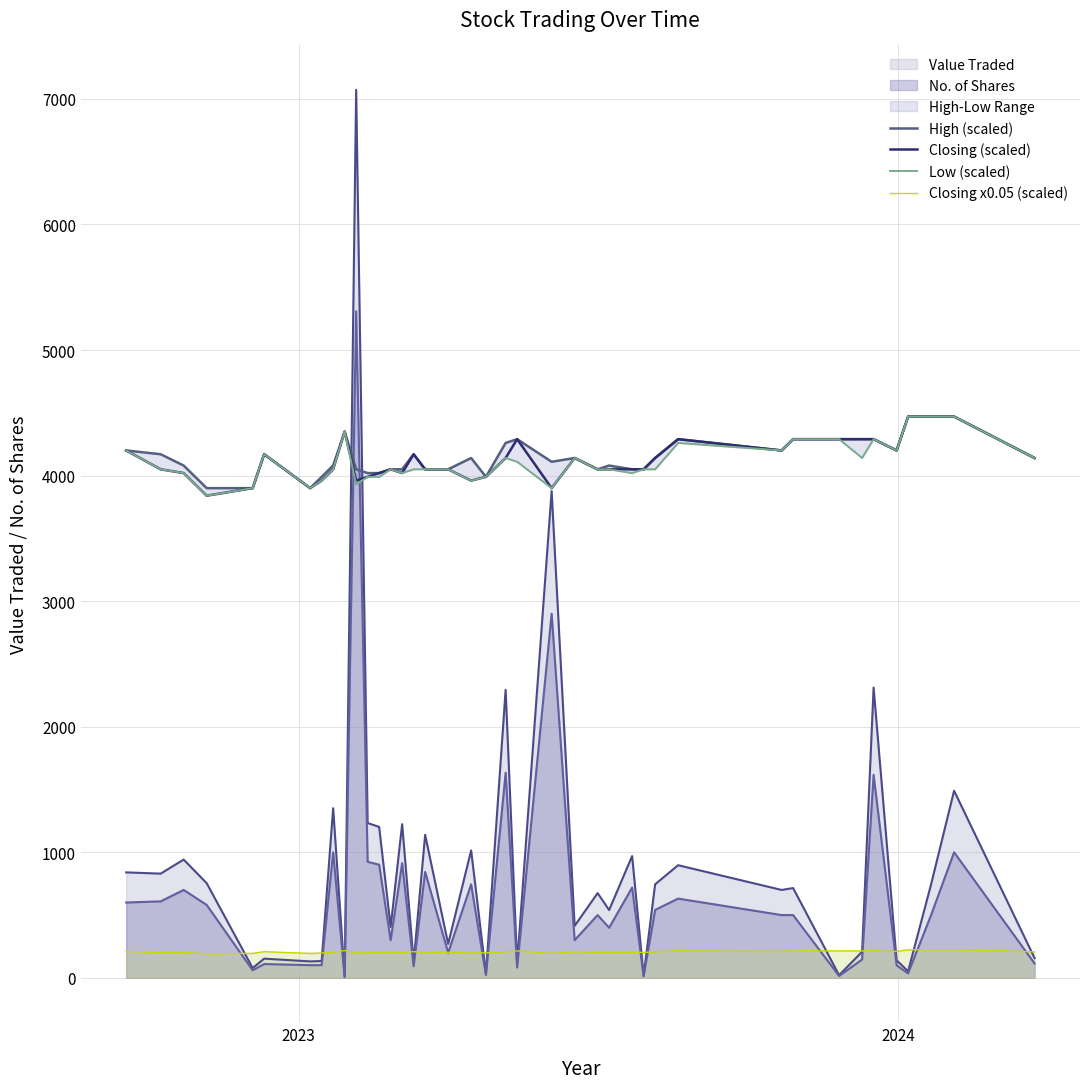

What is the lowest value of the Closing x0.05 (scaled) series?

192.0